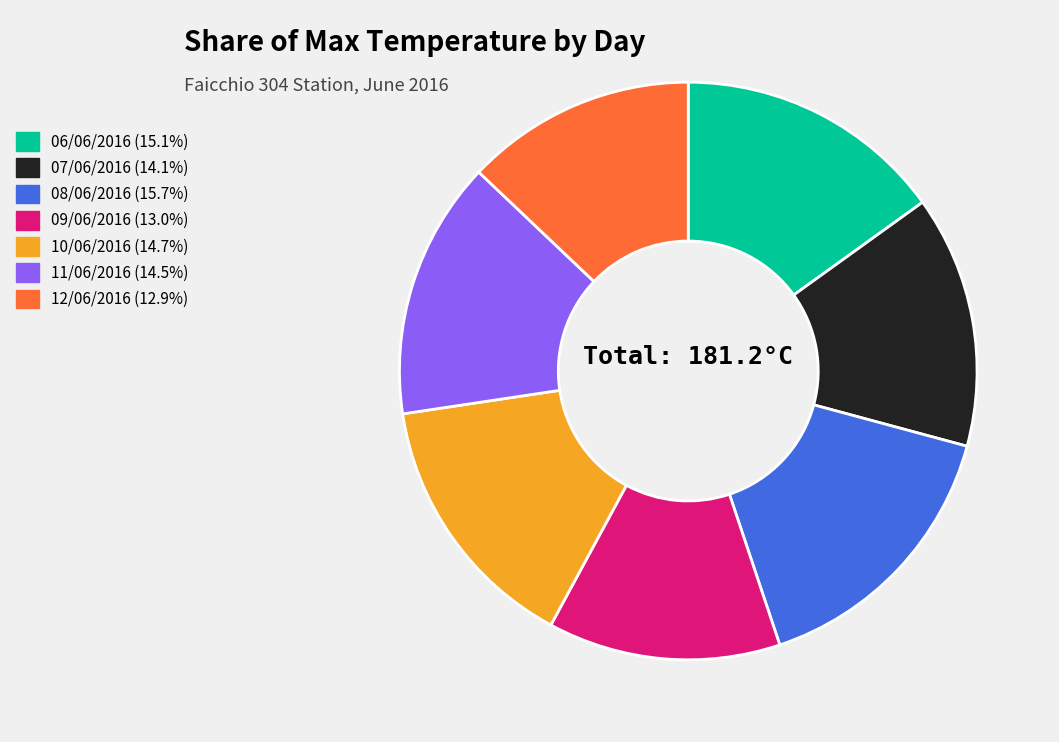

Combined, do 09/06/2016 and 07/06/2016 account for over 50%?

No